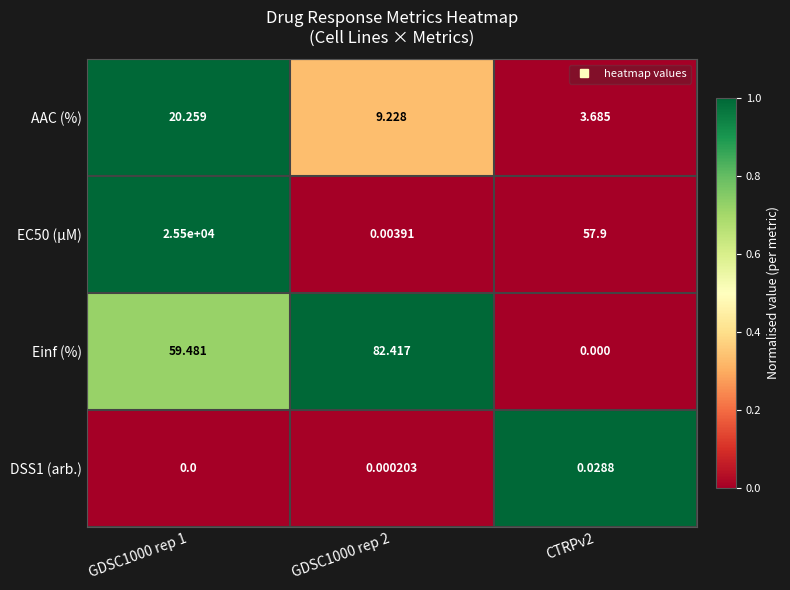

What is the spread (max minus min) of values at GDSC1000 rep 2?

82.4